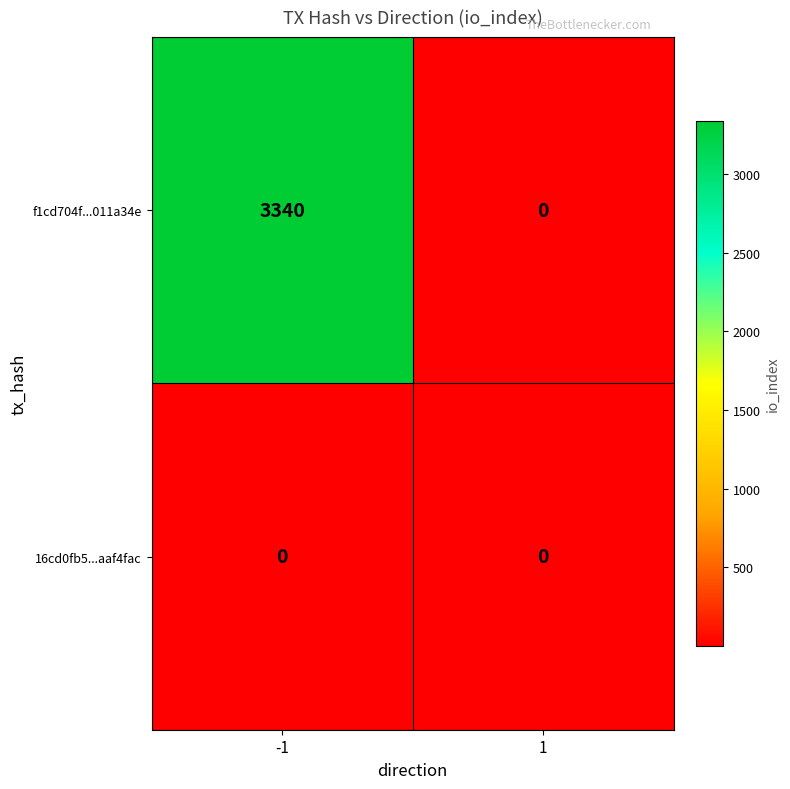

True or false: f1cd704f...011a34e has a value of 808 at -1.

False